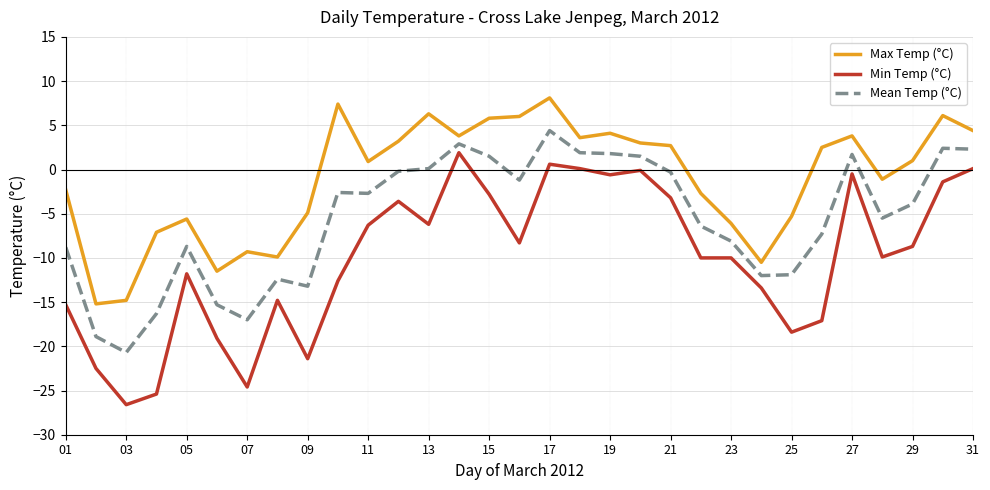

List the series in order of their overall mean, highest first.

Max Temp (°C), Mean Temp (°C), Min Temp (°C)